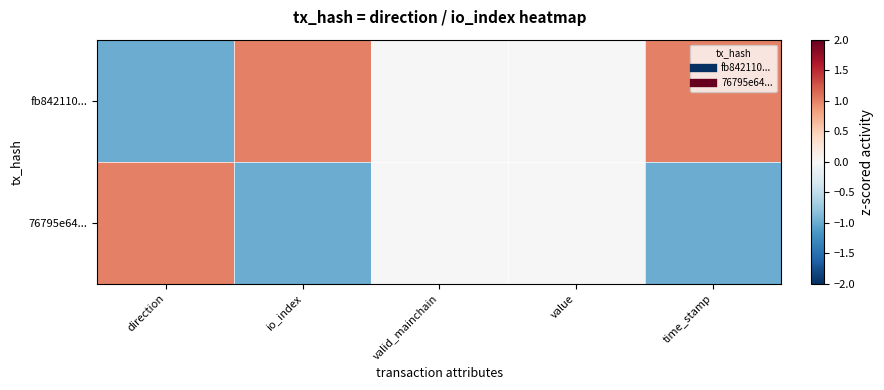

Rank the series by their maximum value, from lowest to highest.

fb842110..., 76795e64...